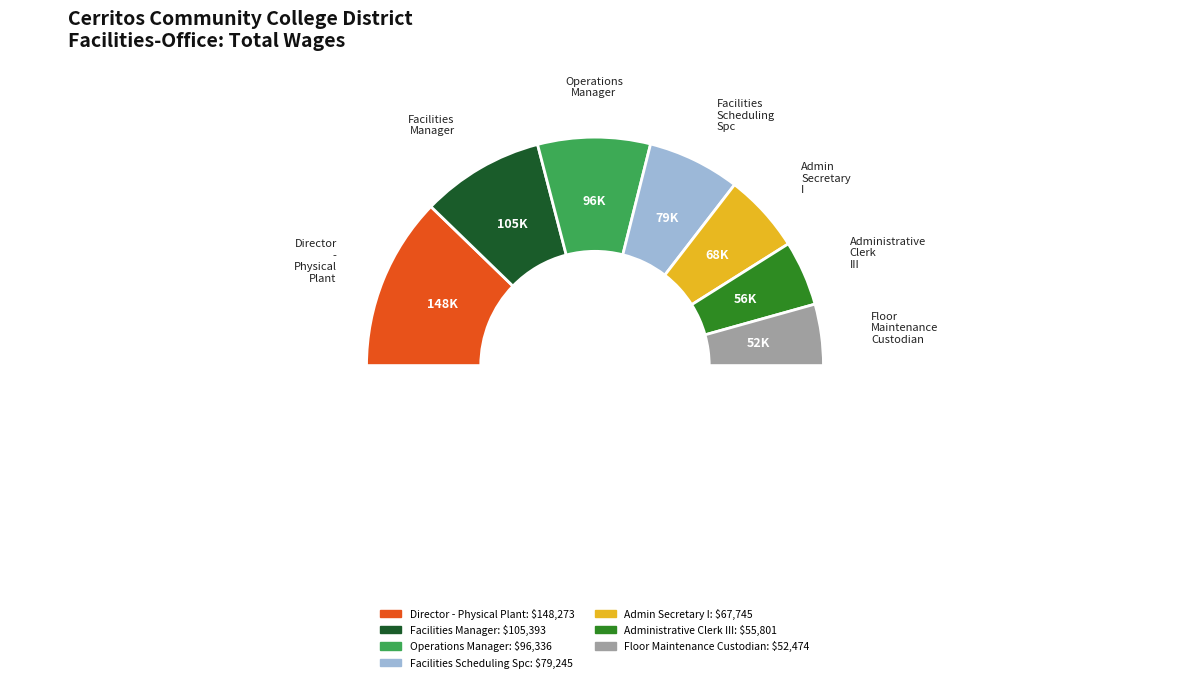

Count the number of slices in the pie.

7